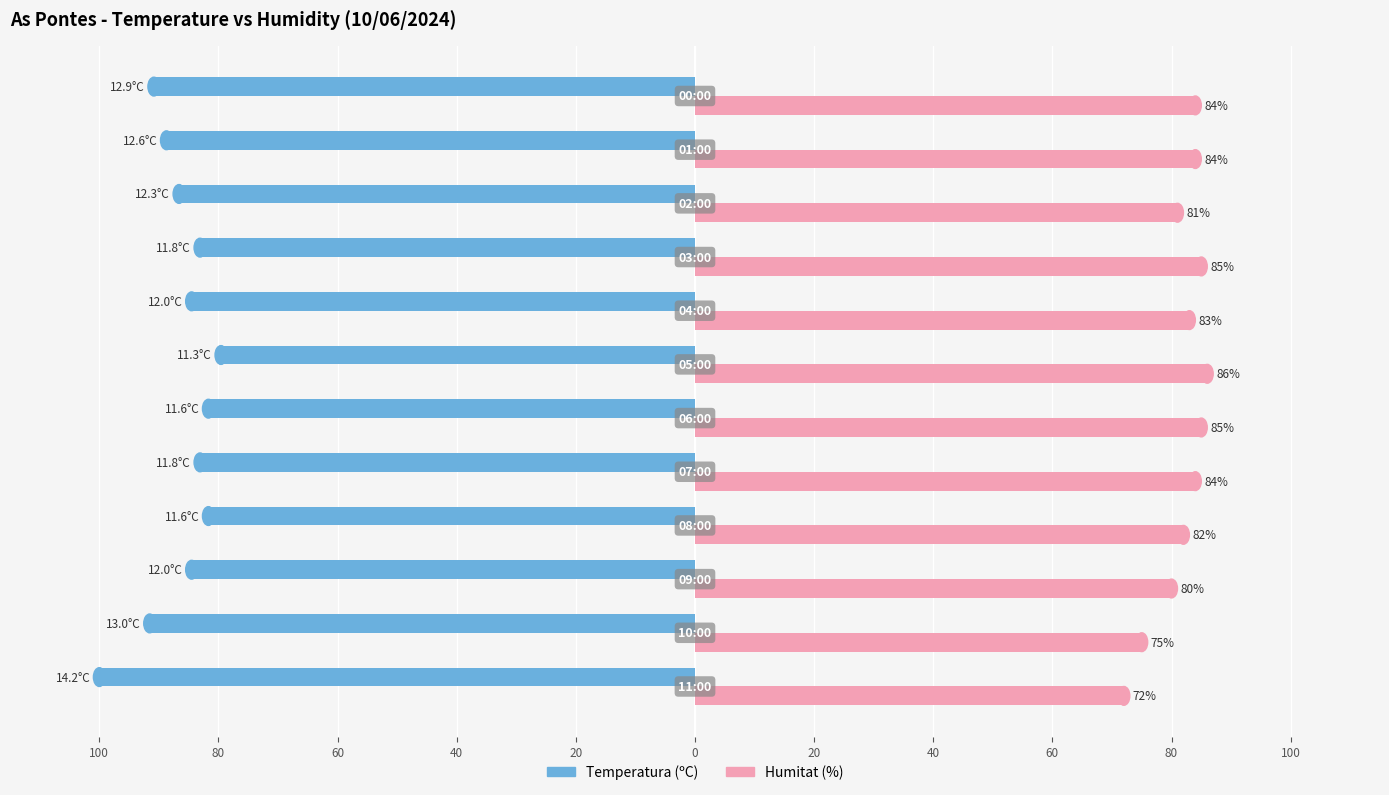

What are all the series names shown in the legend?

Temperatura (ºC), Humitat (%)